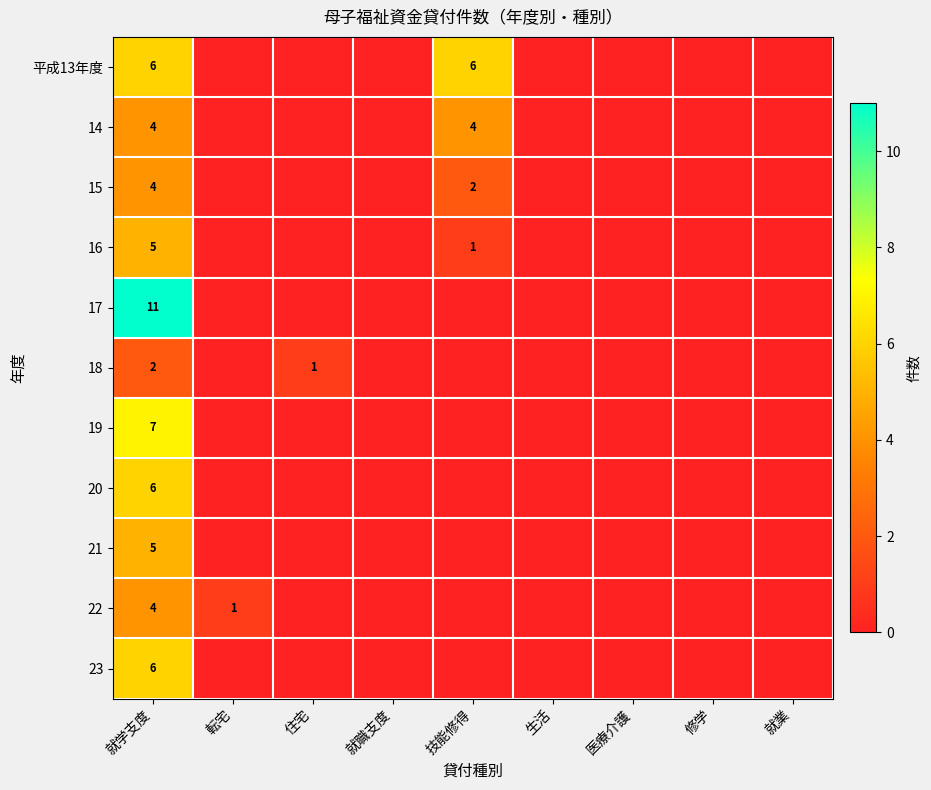

What is the spread (max minus min) of values at 転宅?

1